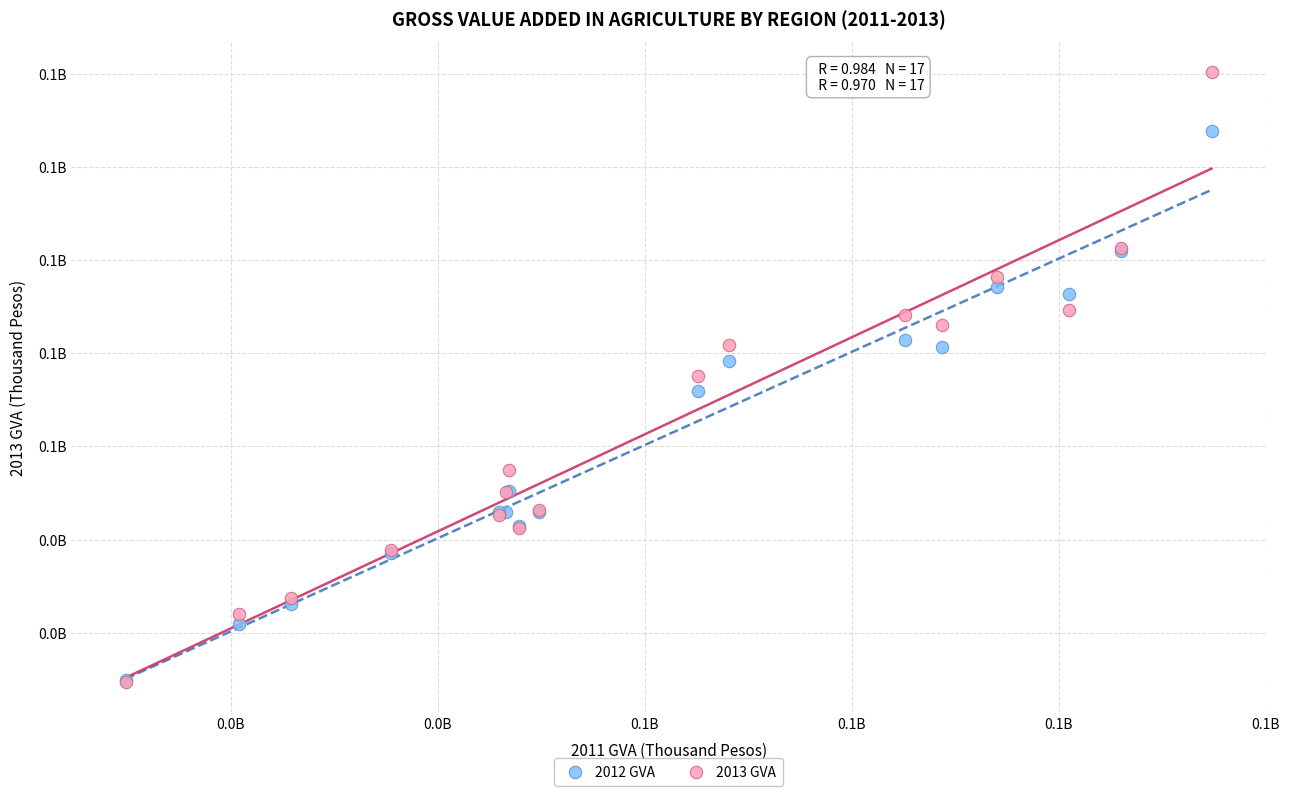

What are all the series names shown in the legend?

2012 GVA, 2013 GVA